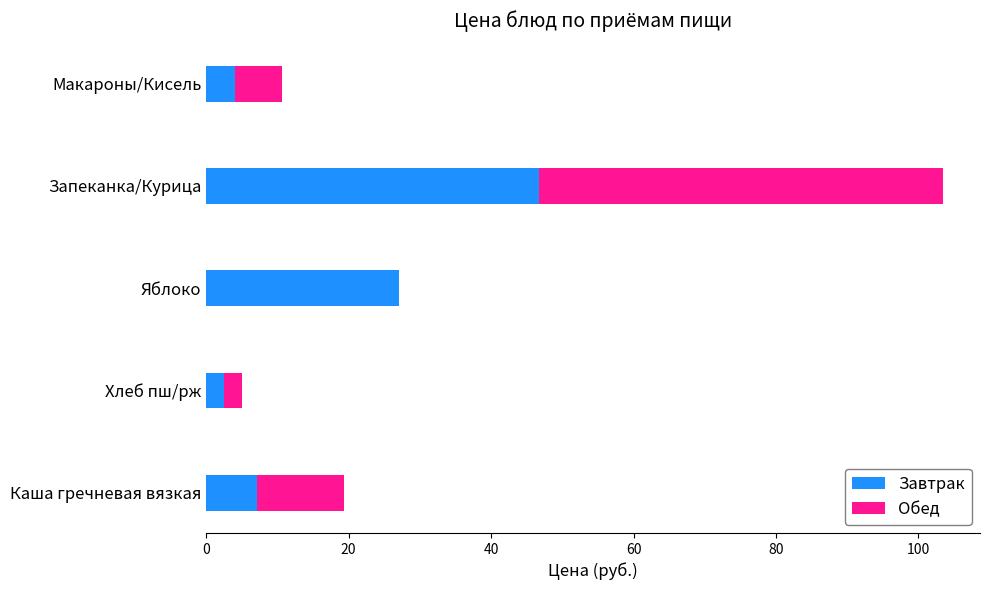

The value of Завтрак at Запеканка/Курица is 46.7. True or false?

True